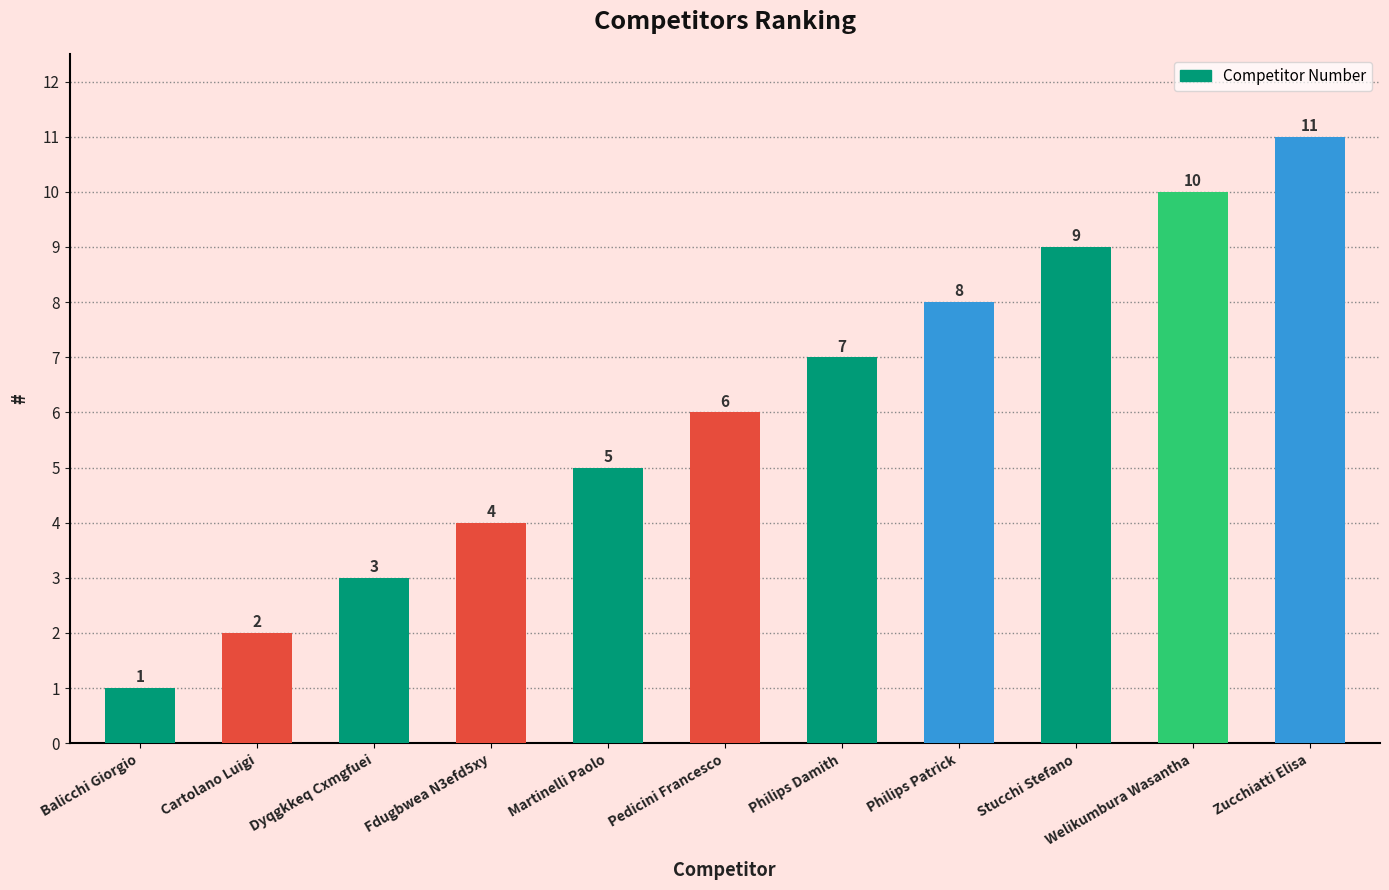

What is the value of the 8th bar from the left?

8